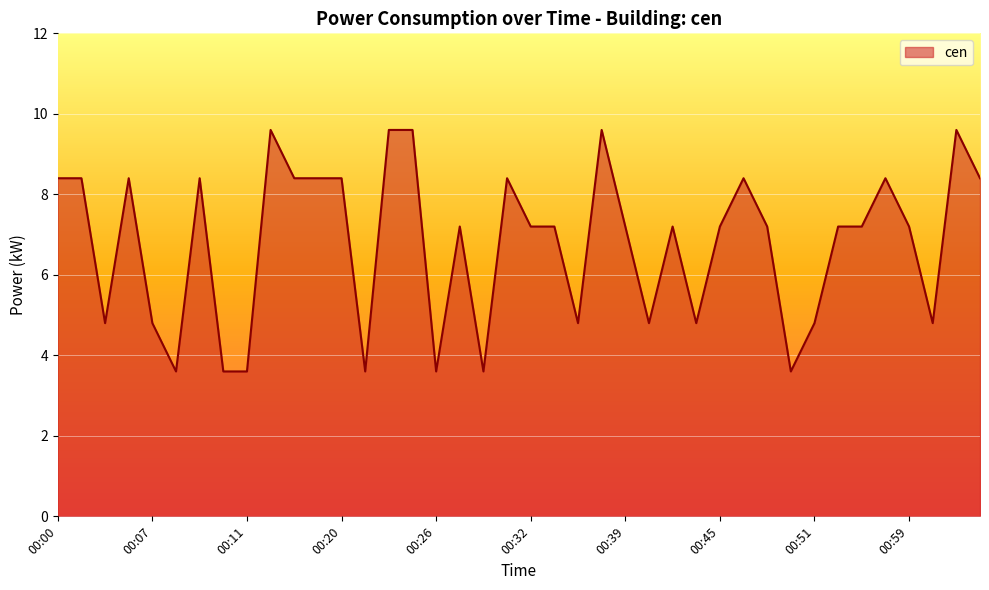

What is the greatest value displayed?

9.6